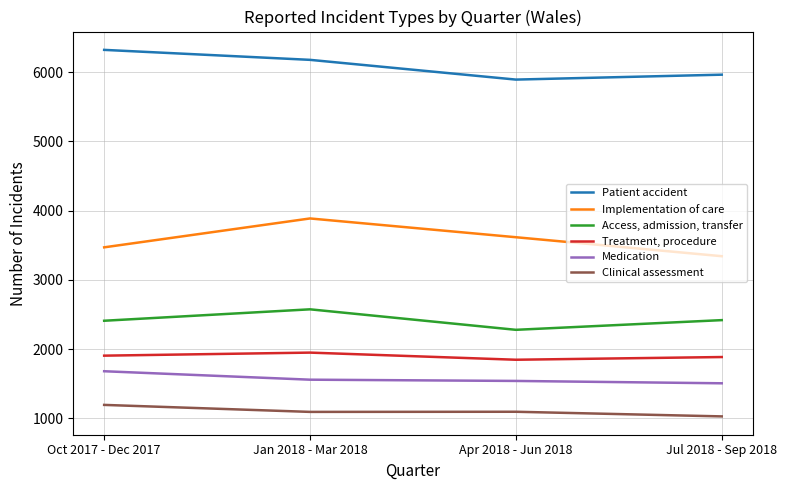

At which label does Patient accident reach its peak?

Oct 2017 - Dec 2017